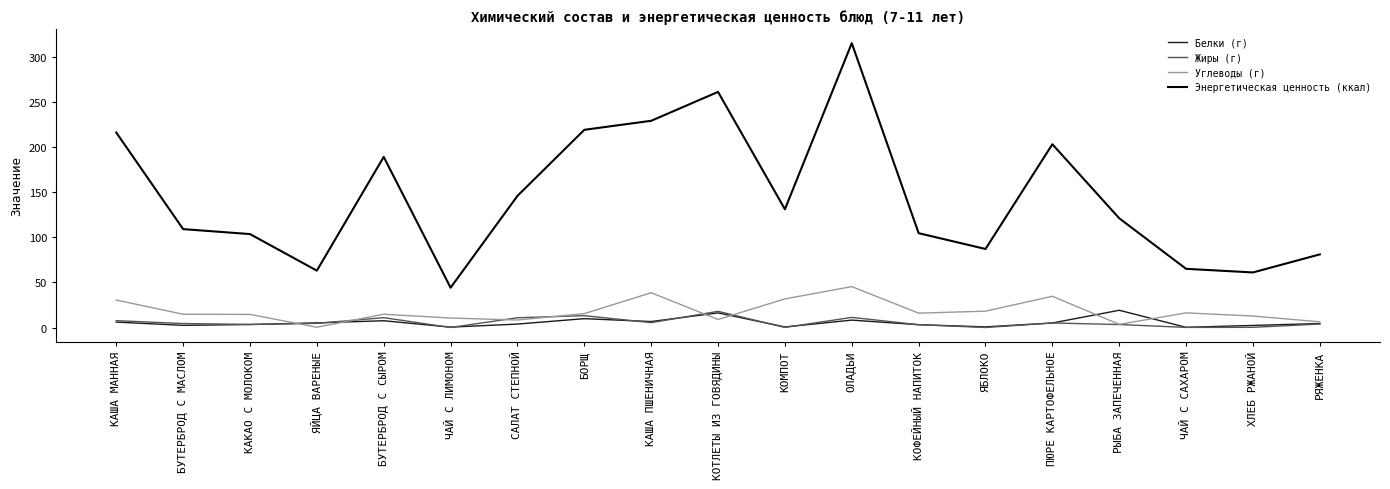

What is the average value of the Углеводы (г) series?

17.9